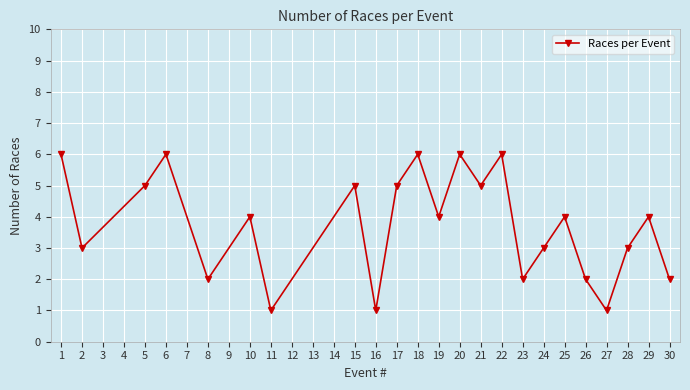

At which category does the data reach its first local valley?

2